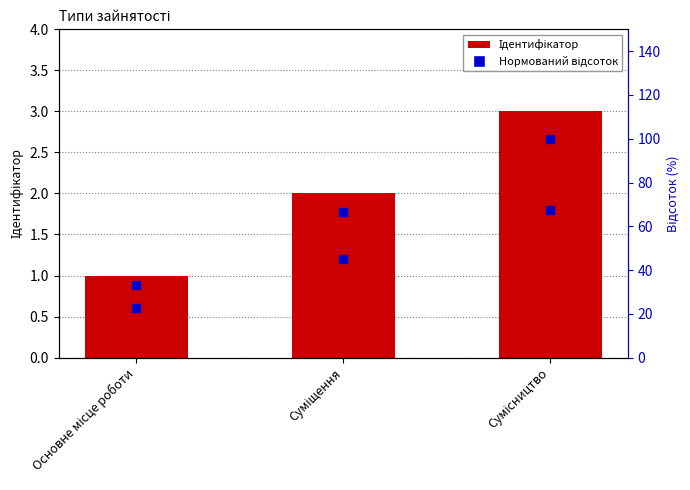

Which has a higher value, Основне місце роботи or Сумісництво?

Сумісництво